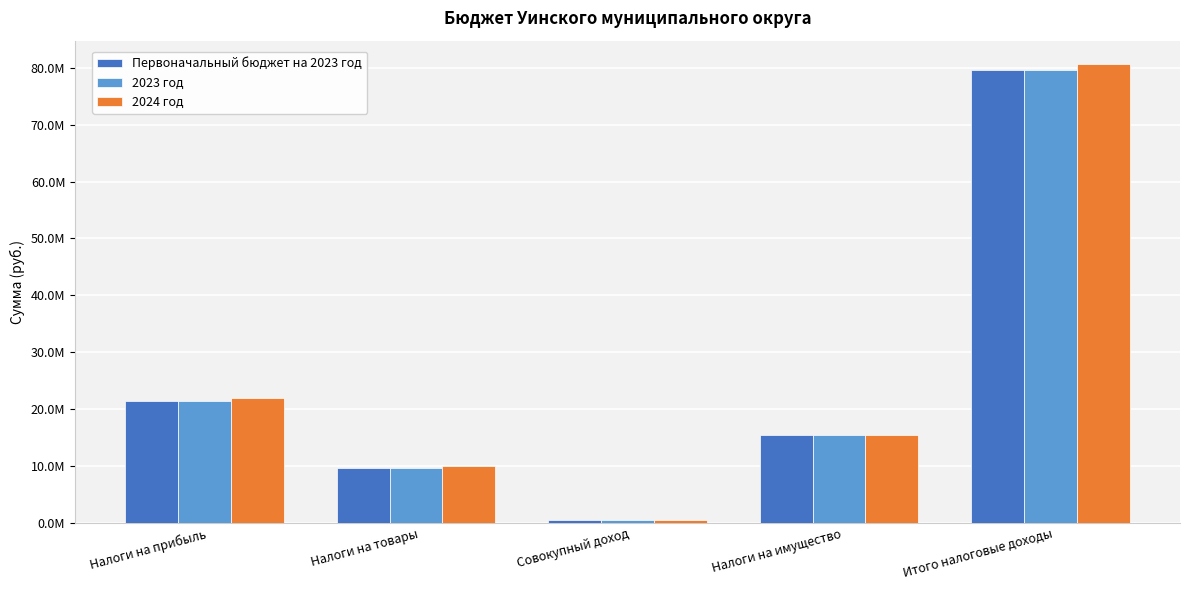

What is the label of the 4th bar from the right?

Налоги на товары